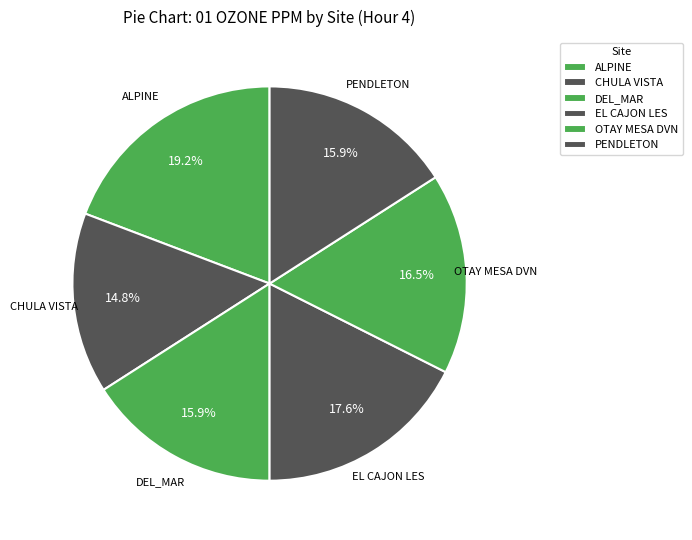

What percentage is the OTAY MESA DVN slice, to the nearest percent?

16%